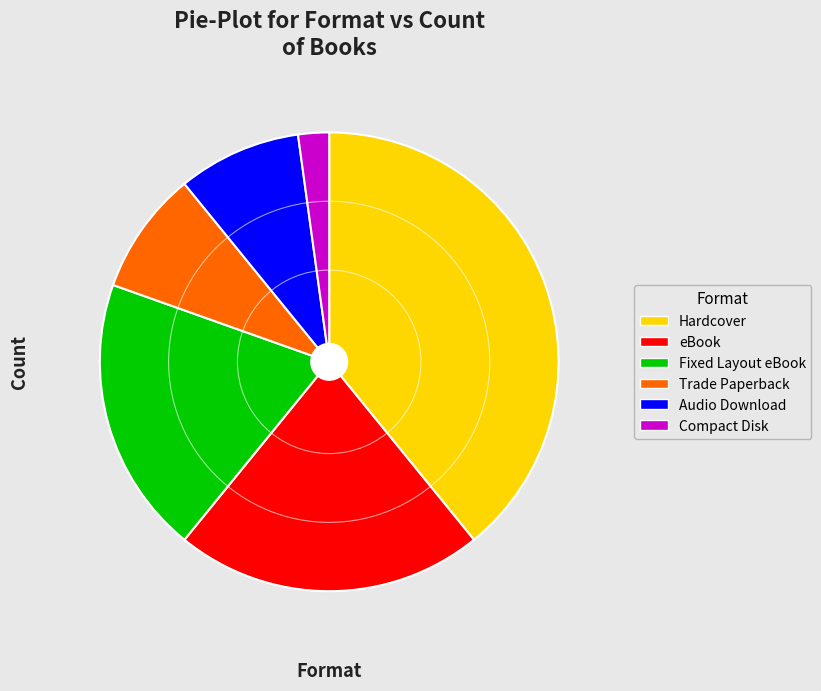

Is Audio Download the majority of the pie?

No